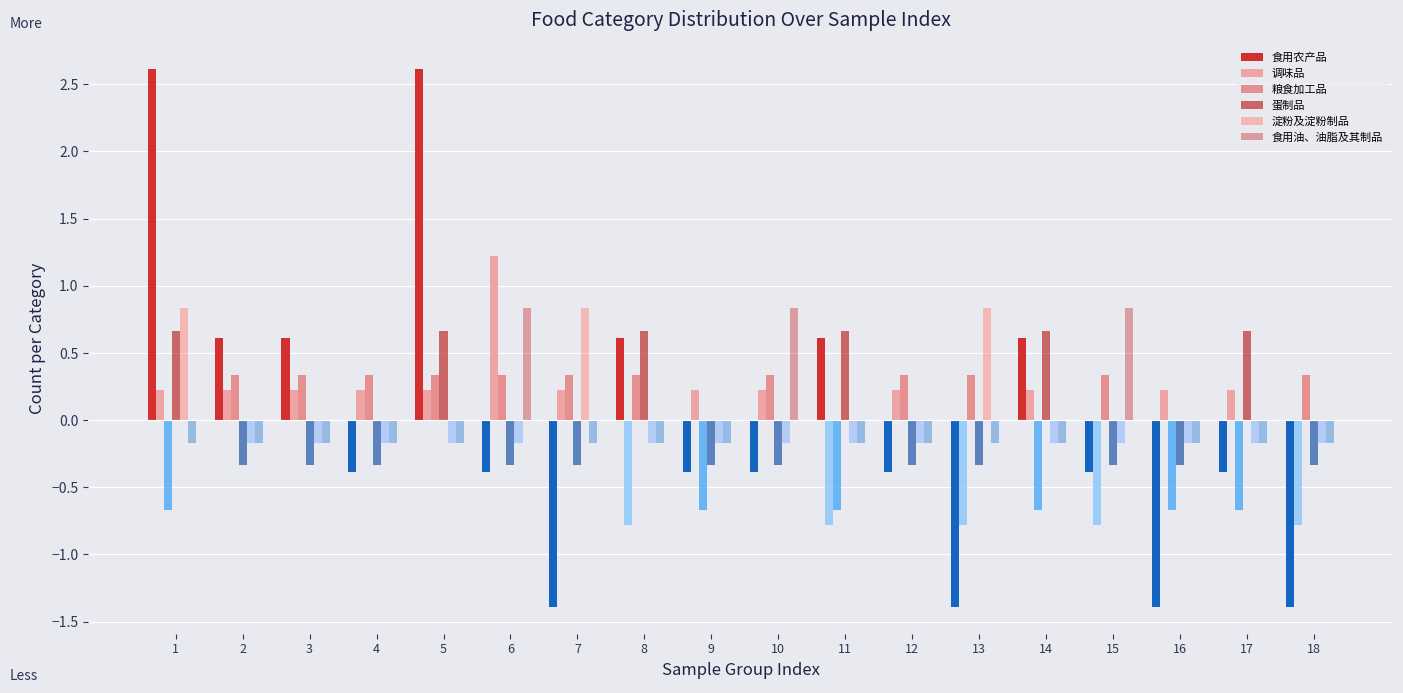

What is the sum of the 调味品 values at 7 and 17?

0.4